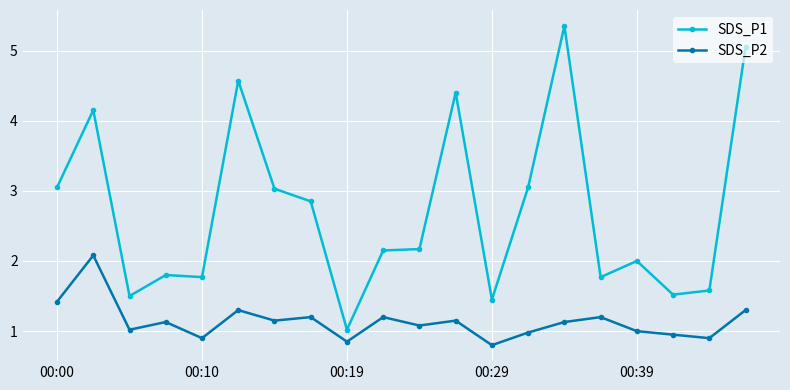

Which series has the widest spread of values?

SDS_P1